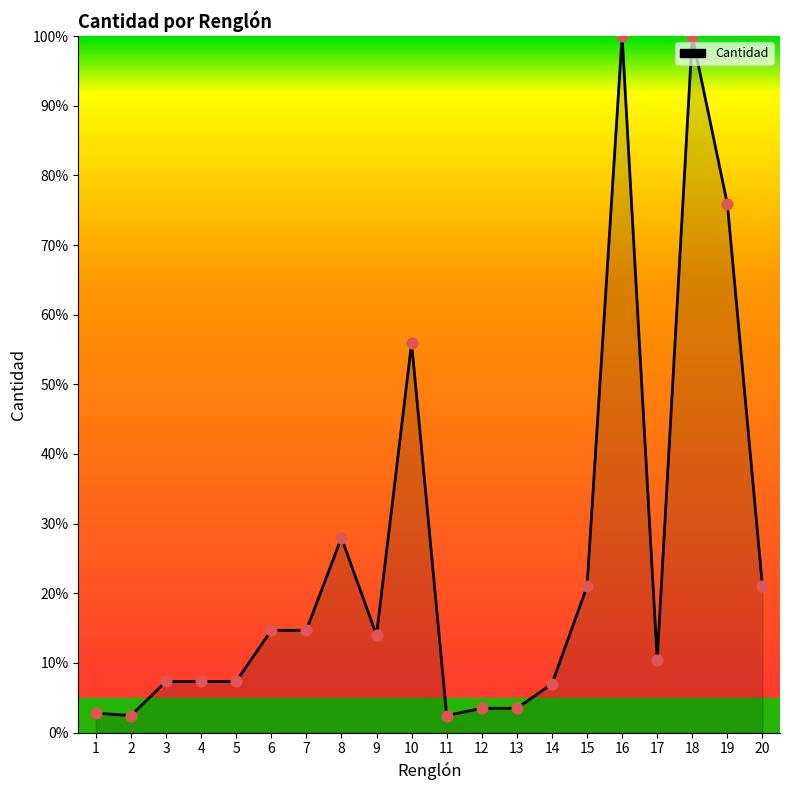

What is the ratio of the value at 7 to the value at 3?

2.0